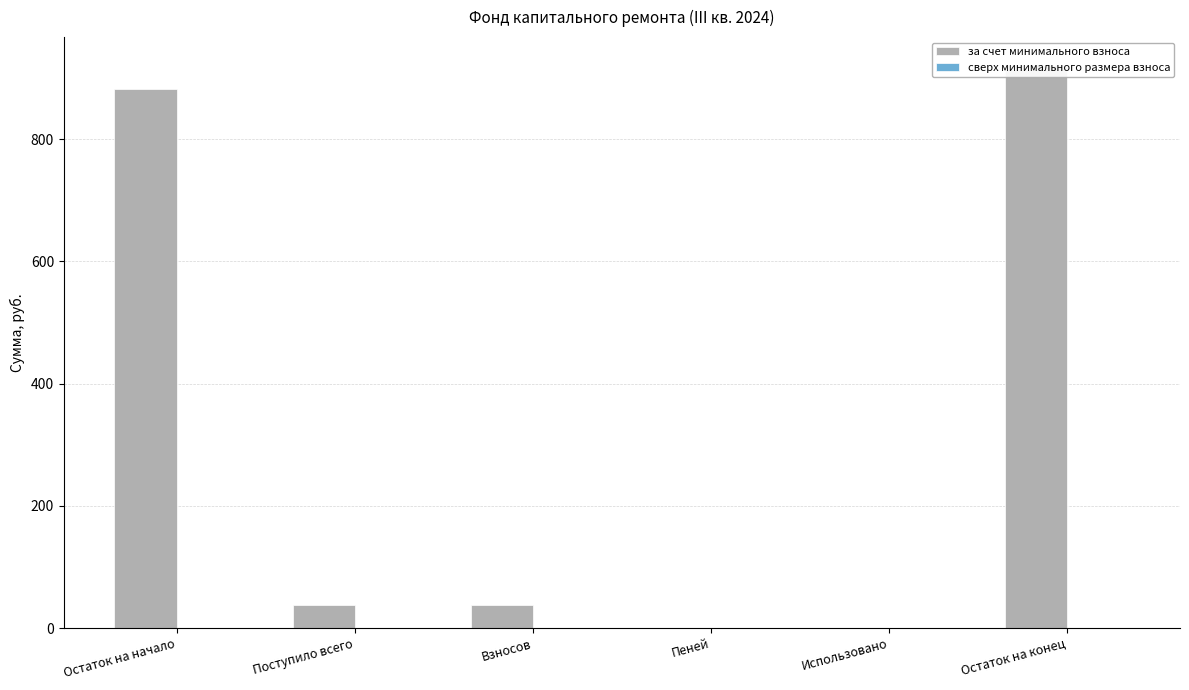

Are the bars horizontal?

No